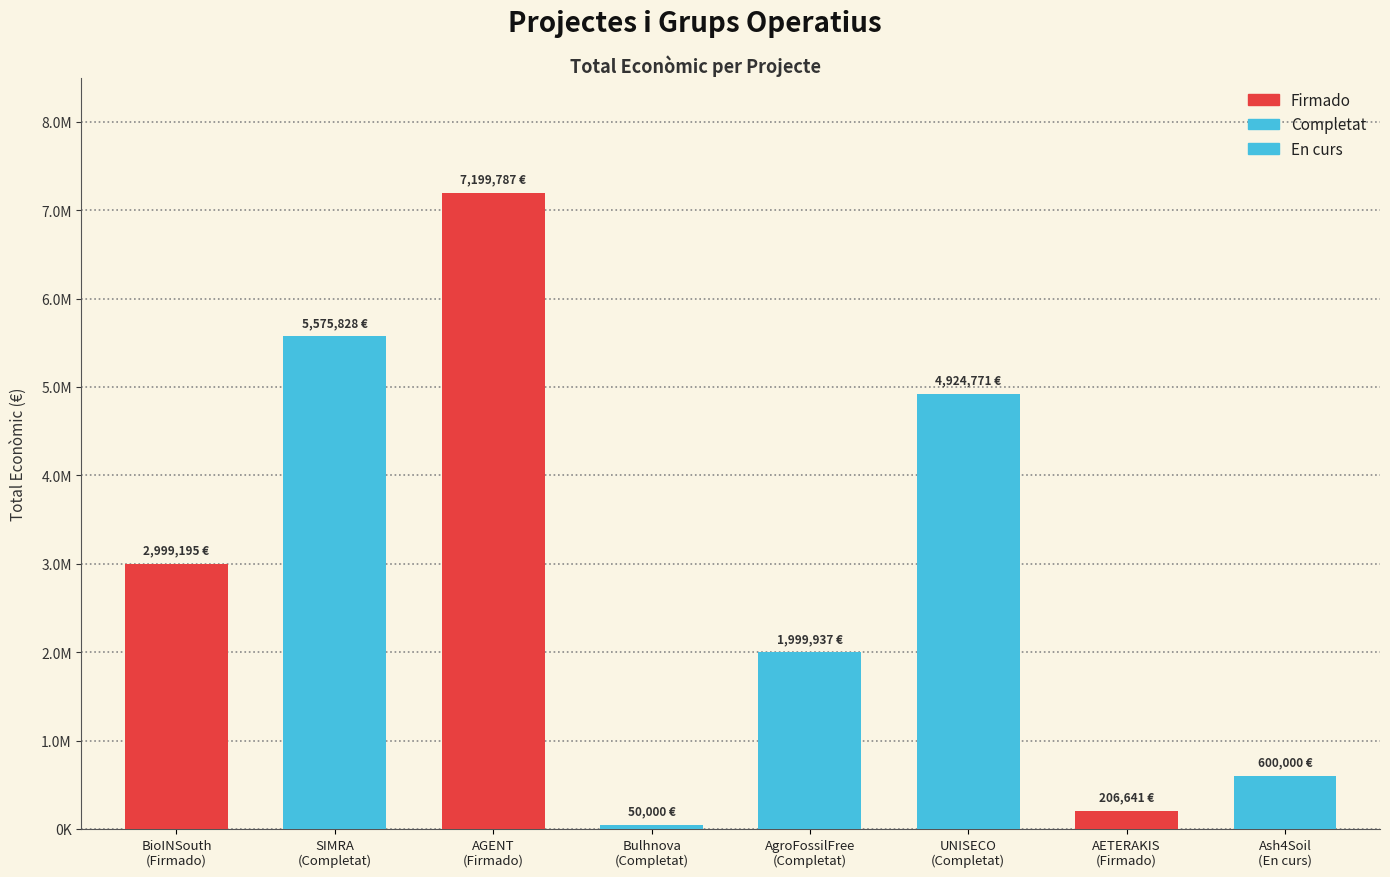

The chart shows a value of 50000 at Bulhnova
(Completat). True or false?

True